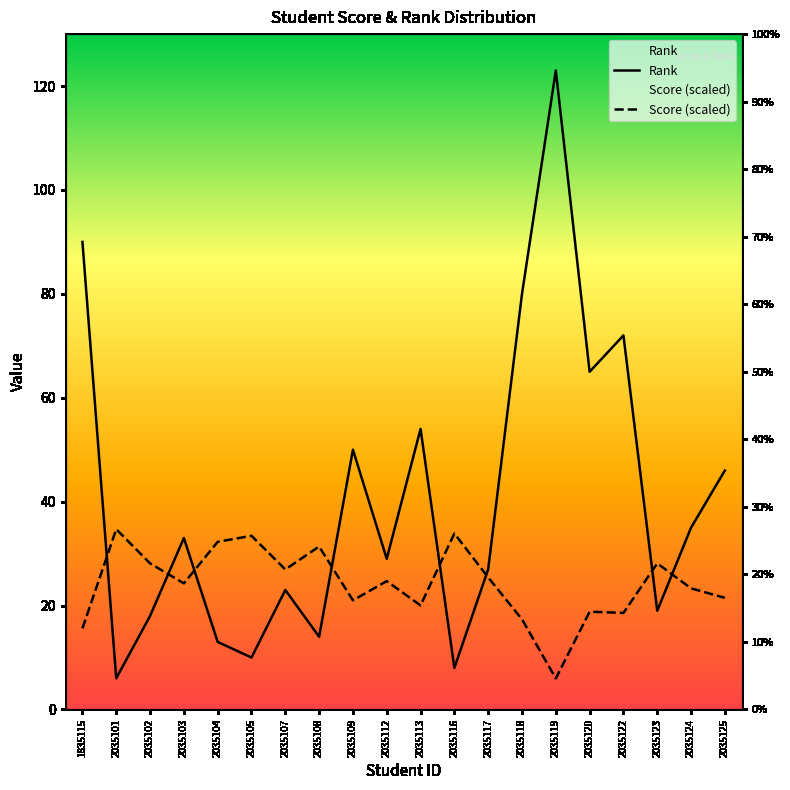

Reading left to right, what are all the values shown in this chart?

Rank: 90.0	6.0	18.0	33.0	13.0	10.0	23.0	14.0	50.0	29.0	54.0	8.0	27.0	80.0	123.0	65.0	72.0	19.0	35.0	46.0
Score (scaled): 15.6	34.7	28.1	24.3	32.3	33.4	27.0	31.4	21.0	24.7	20.0	33.9	25.4	17.4	6.0	18.8	18.6	28.1	23.3	21.5